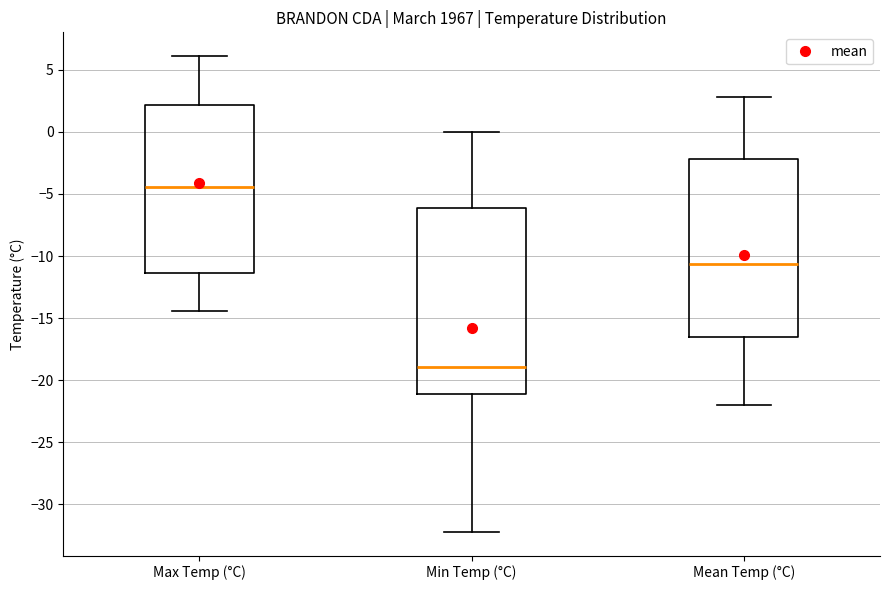

Reading left to right, transcribe this box plot: for each box, give where its median line is, the range the box spans, and where its two whiskers end, as read against the y-axis. The values are not printed on the chart, so give them approximately, as read against the axis.

Max Temp (°C): median -4.5, box -11.5 to 2.0, whiskers -14.5 to 6.0
Min Temp (°C): median -19.0, box -21.0 to -6.0, whiskers -32.0 to 0.0
Mean Temp (°C): median -10.5, box -16.5 to -2.0, whiskers -22.0 to 3.0